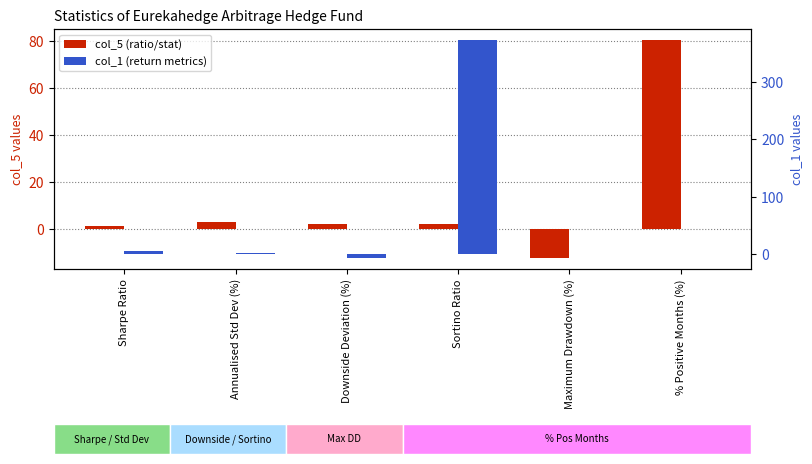

What value does the col_1 (return metrics) series have at Maximum Drawdown (%)?

-0.1